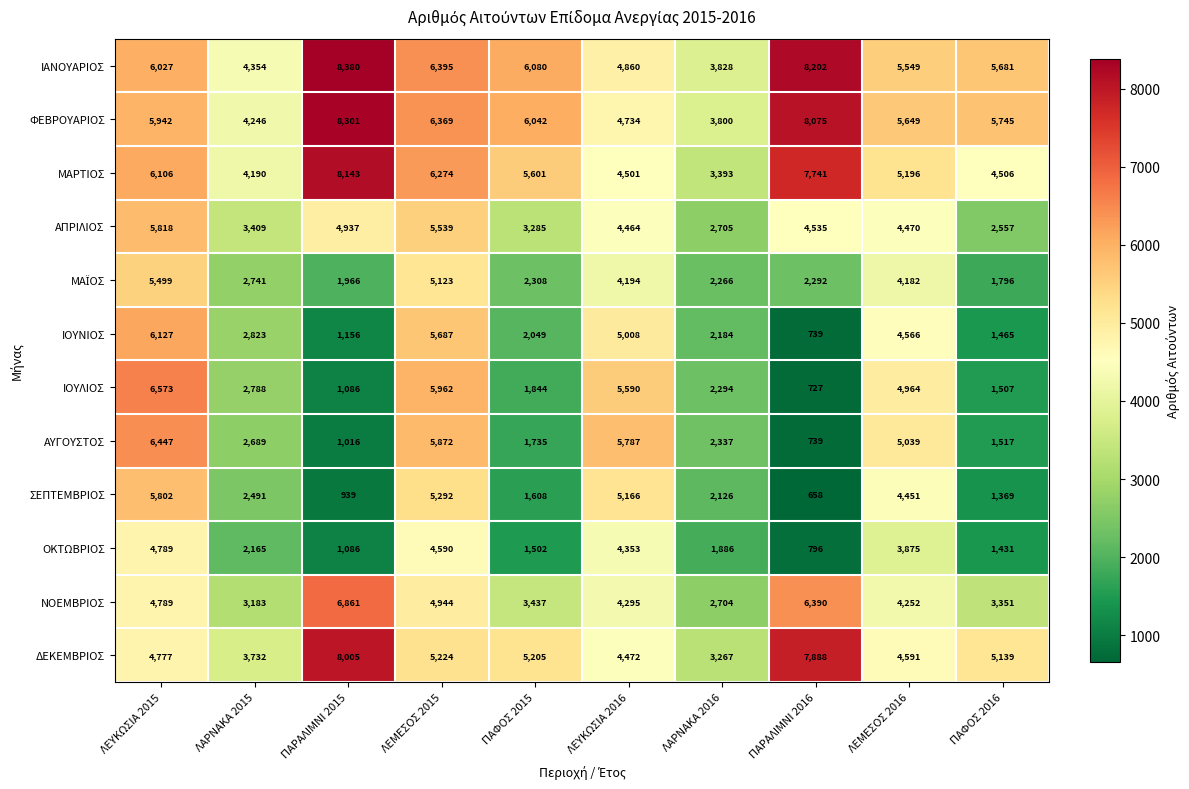

What is the smallest value displayed?

658